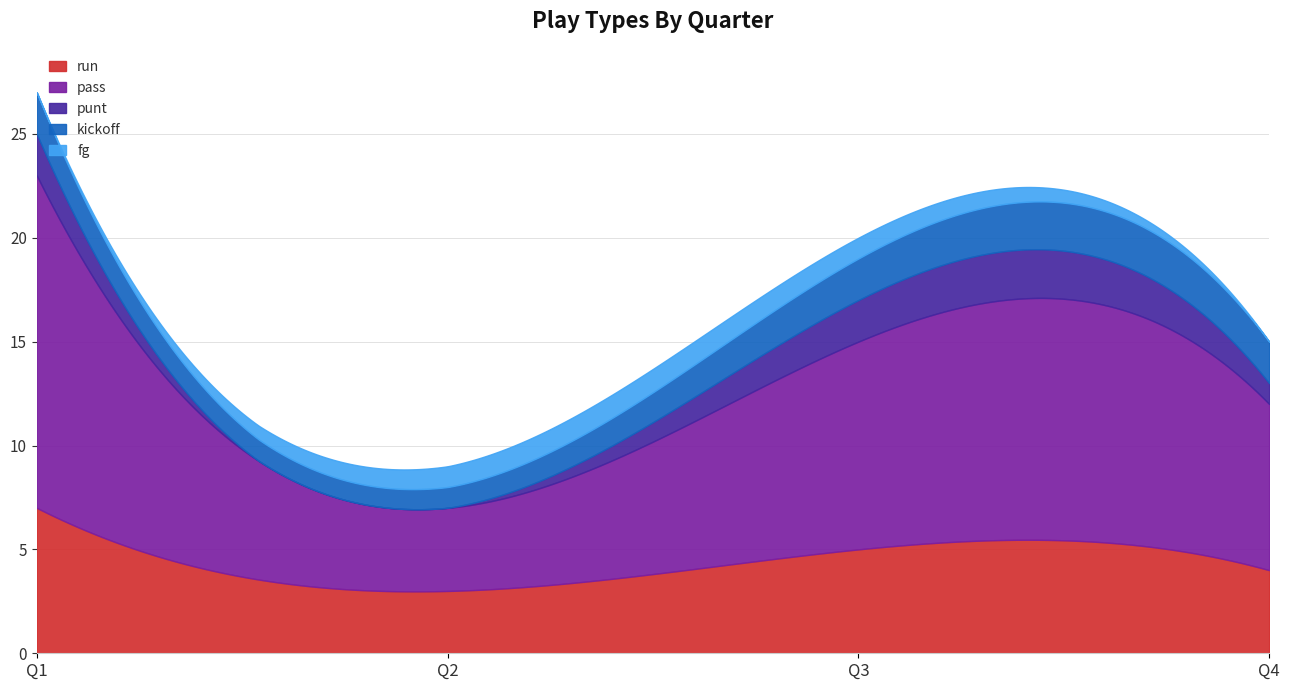

Count the number of data series in this chart.

5